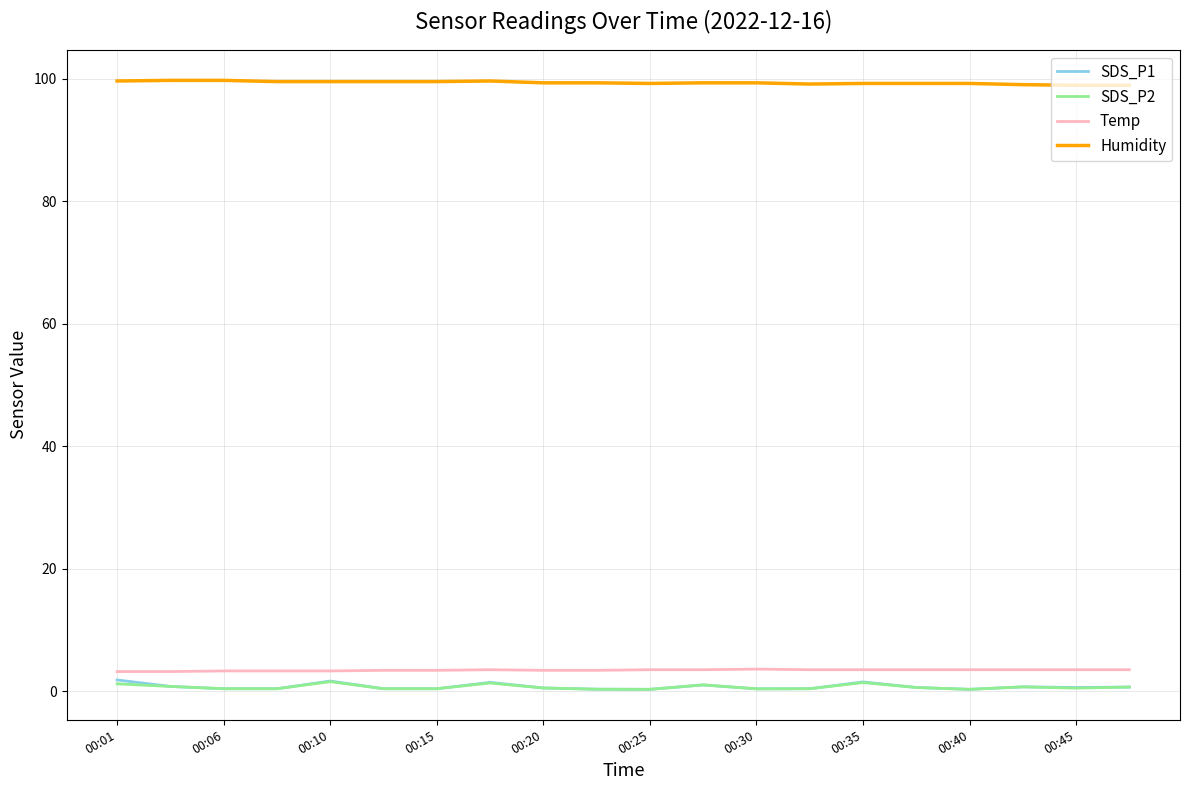

Does the chart display data point markers on the line(s)?

No